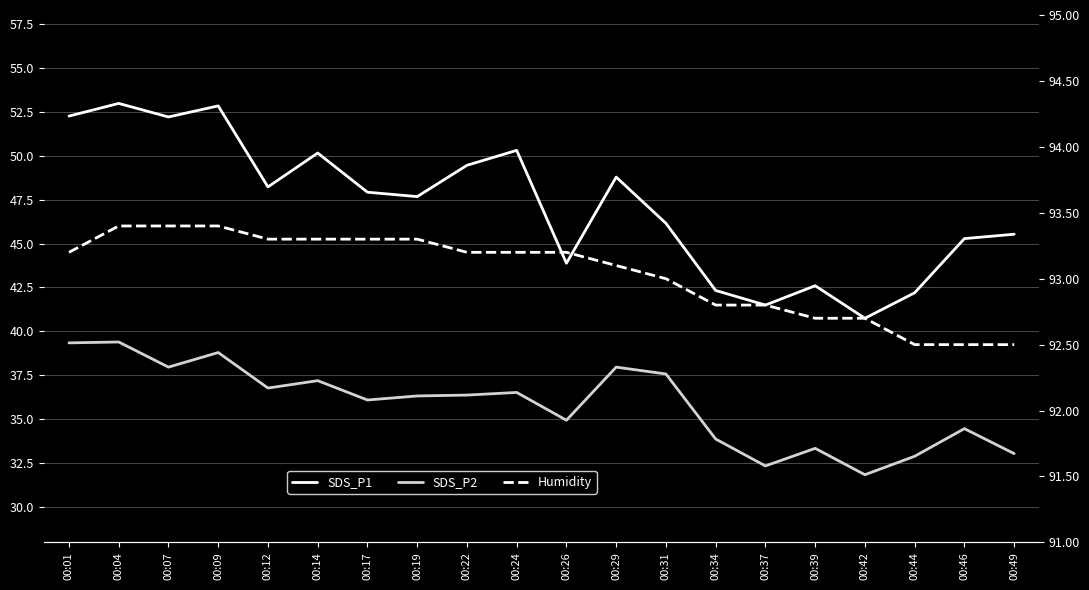

Rank the series at 00:26 from highest to lowest value.

Humidity, SDS_P1, SDS_P2